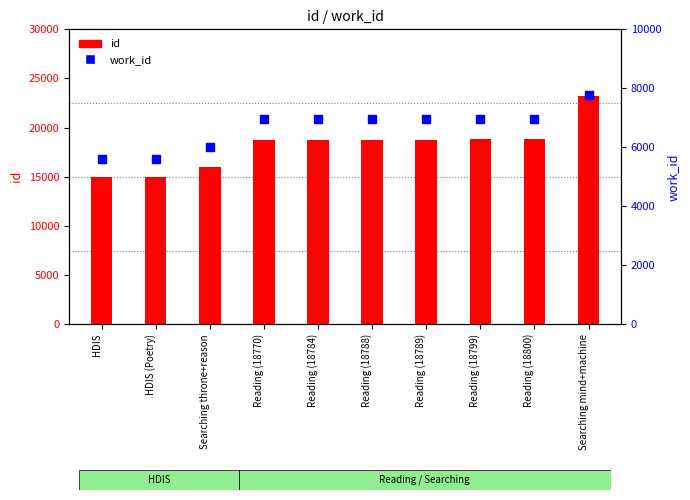

Which series has the largest total across all categories?

id